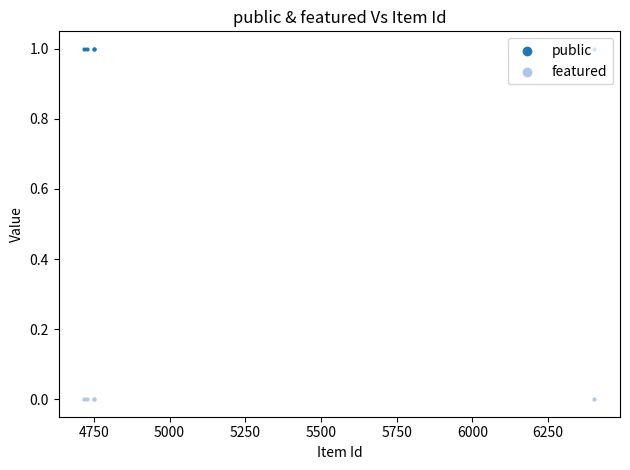

At how many categories does at least one series exceed 0?

5